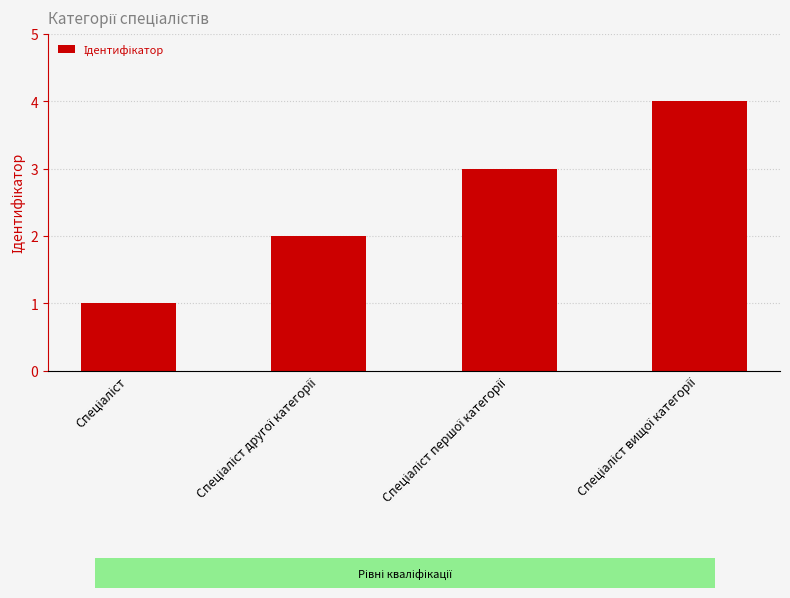

Reading left to right, list all the values displayed in this chart.

1	2	3	4